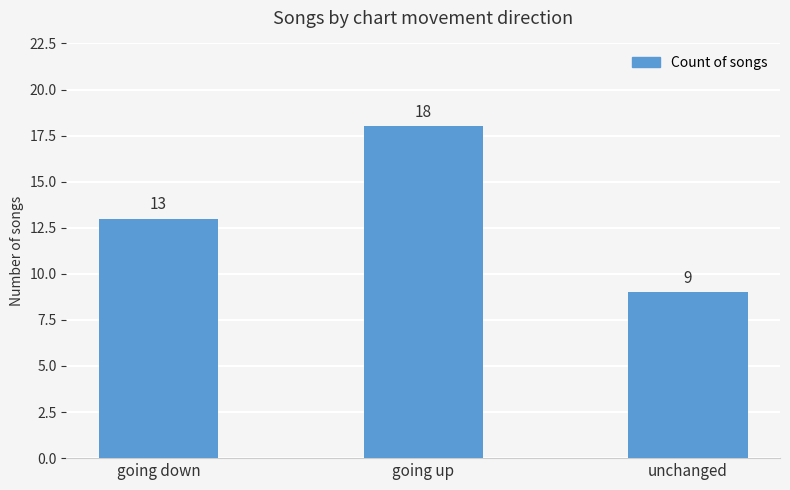

Reading left to right, transcribe all the data shown in this chart.

going down=13	going up=18	unchanged=9